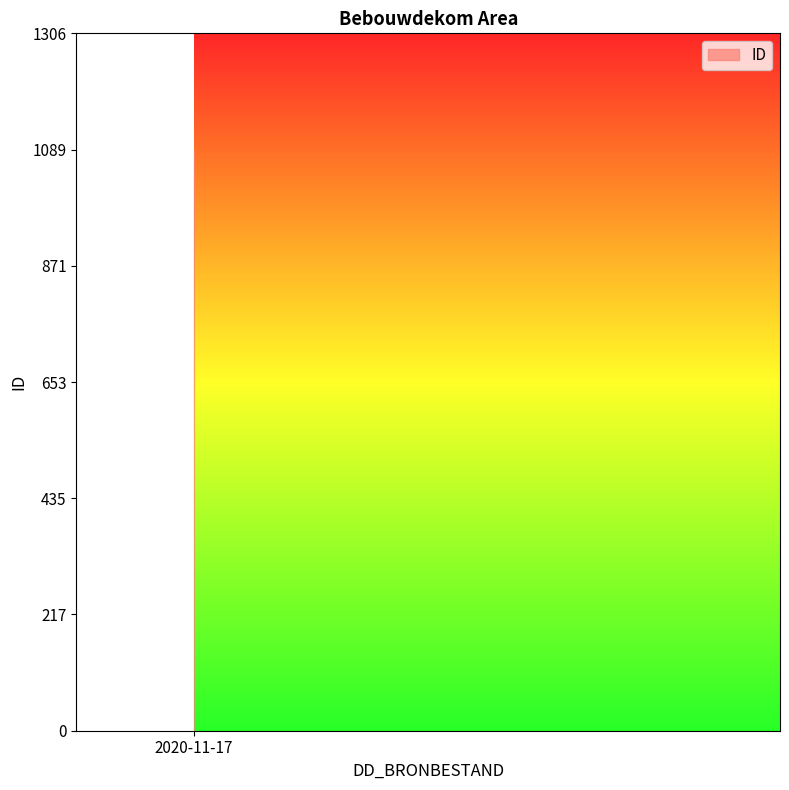

What is the minimum value shown in the chart?

362